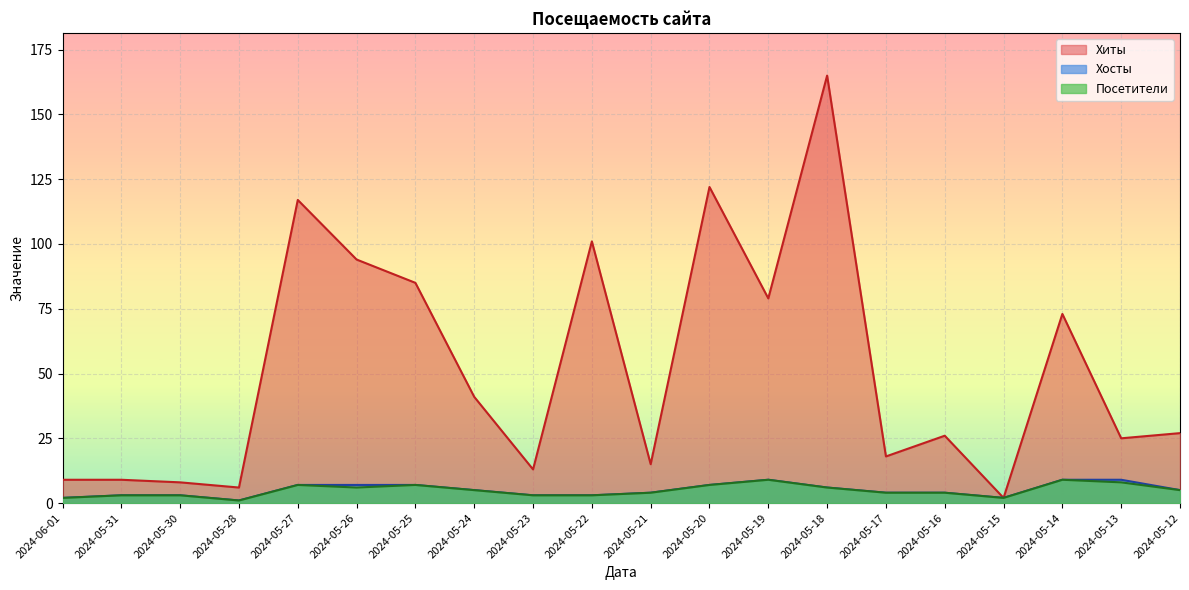

True or false: Посетители and Хосты cross at least once.

False